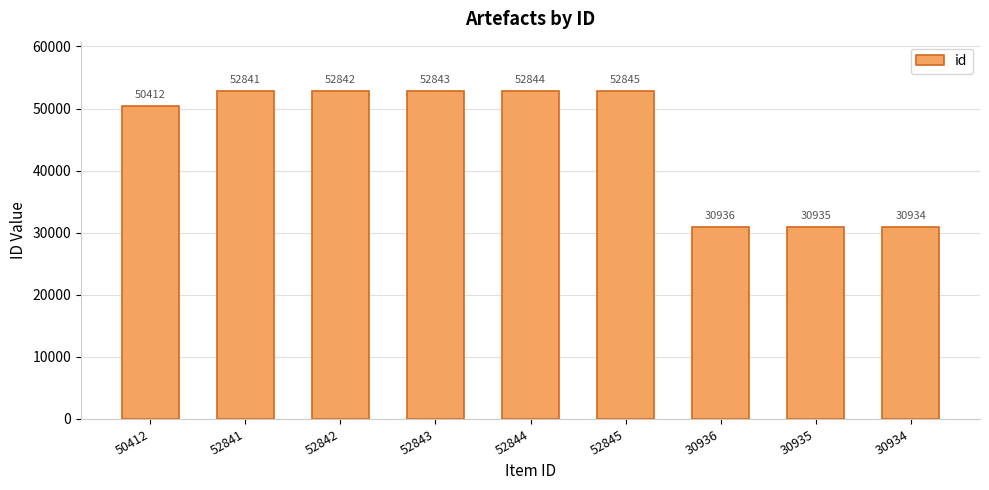

What is the difference between the values at 52842 and 52843?

1